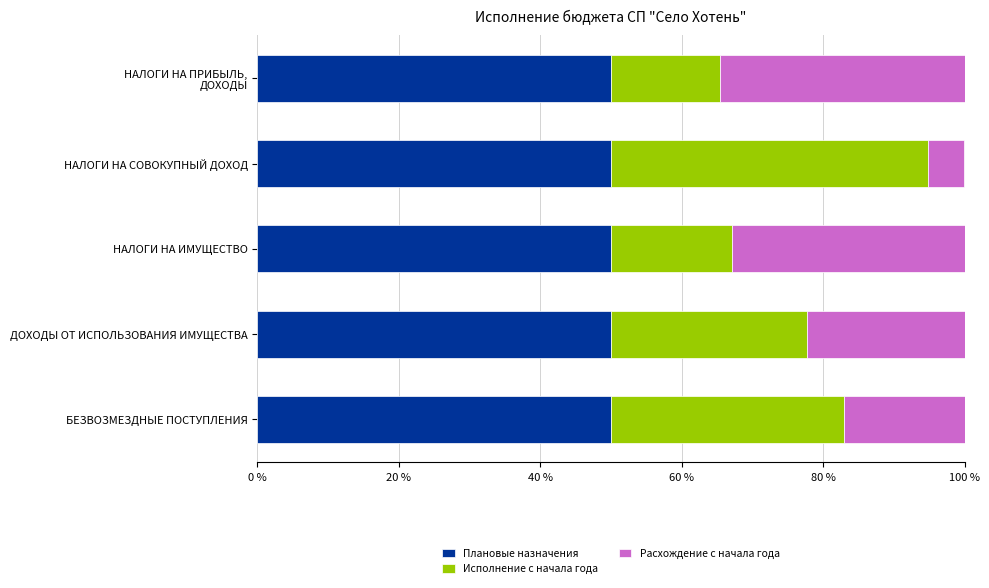

What is the lowest value of the Плановые назначения series?

50.0